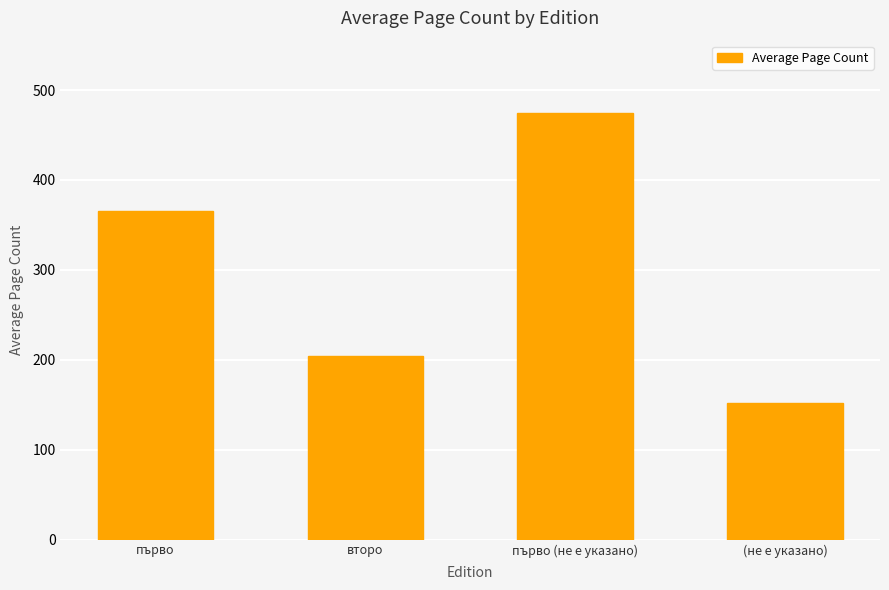

How many values are below 366?

2